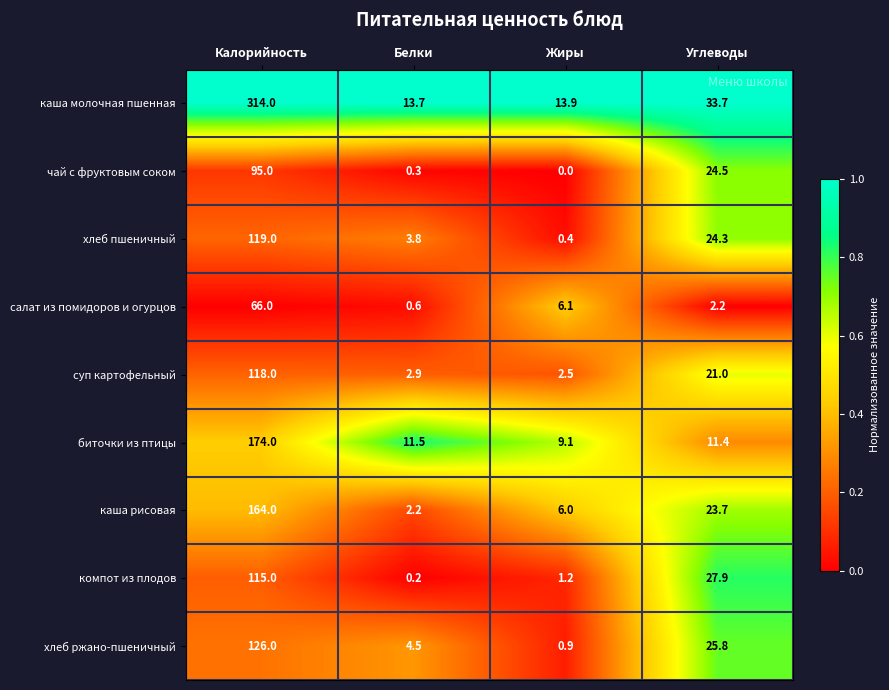

What is the total value across all series at Углеводы?

194.5